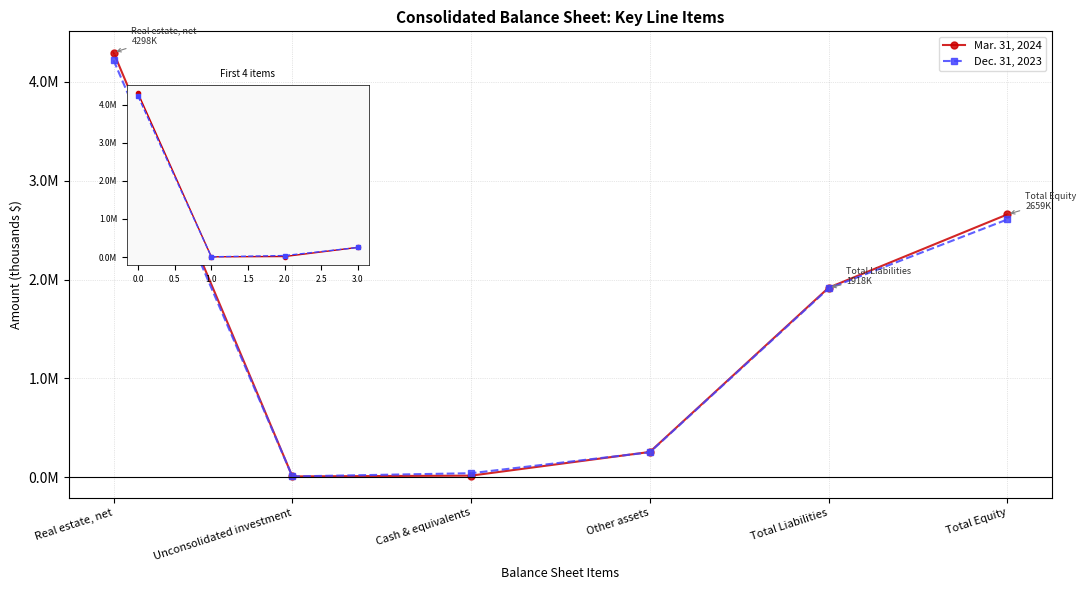

True or false: Dec. 31, 2023 has a value of 1775032 at 0.0.

False